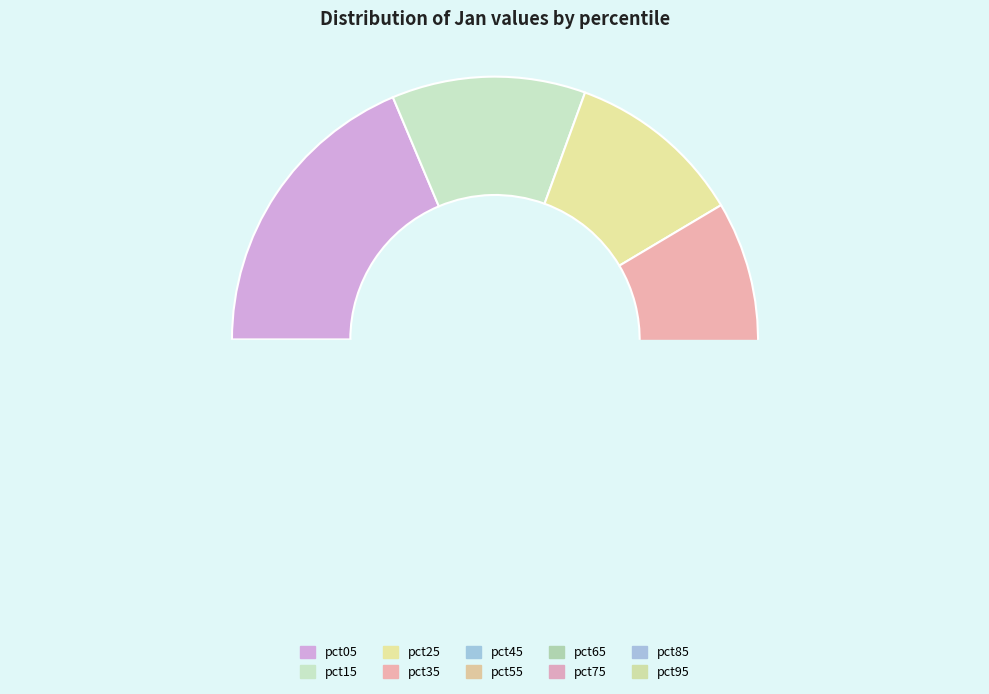

Which has a higher value, pct85 or pct15?

pct15